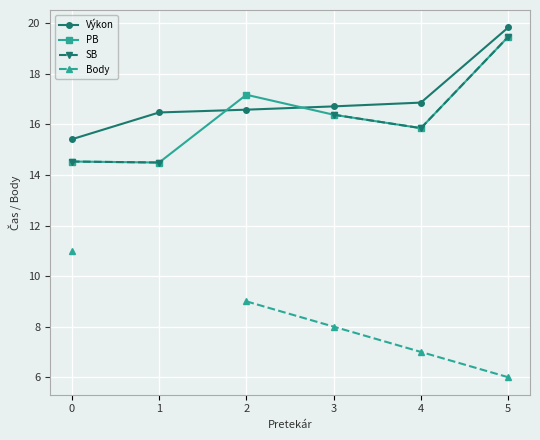

True or false: PB and SB cross at least once.

False